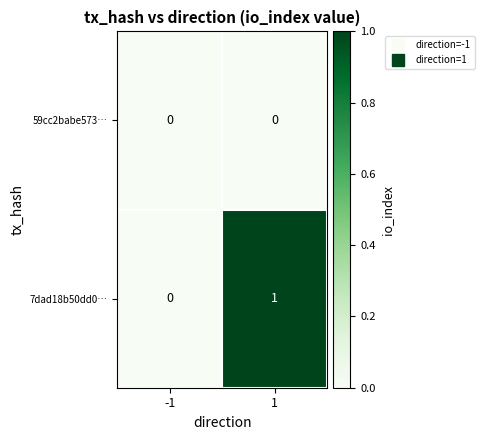

Rank the series at 1 from highest to lowest value.

7dad18b50dd0…, 59cc2babe573…